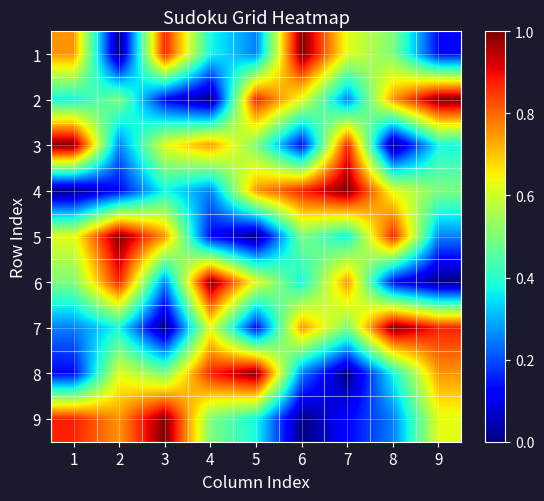

List the series in order of their peak value, highest first.

1, 2, 3, 4, 5, 6, 7, 8, 9